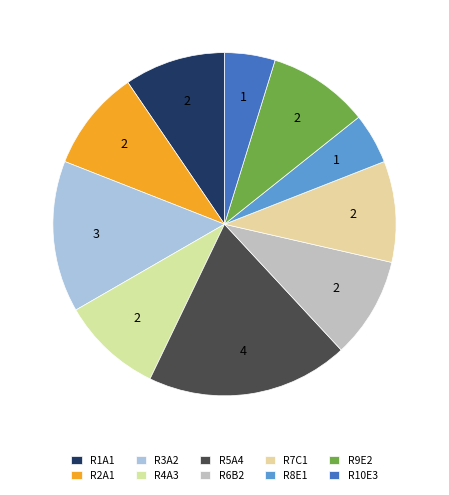

How many segments does this pie chart have?

10